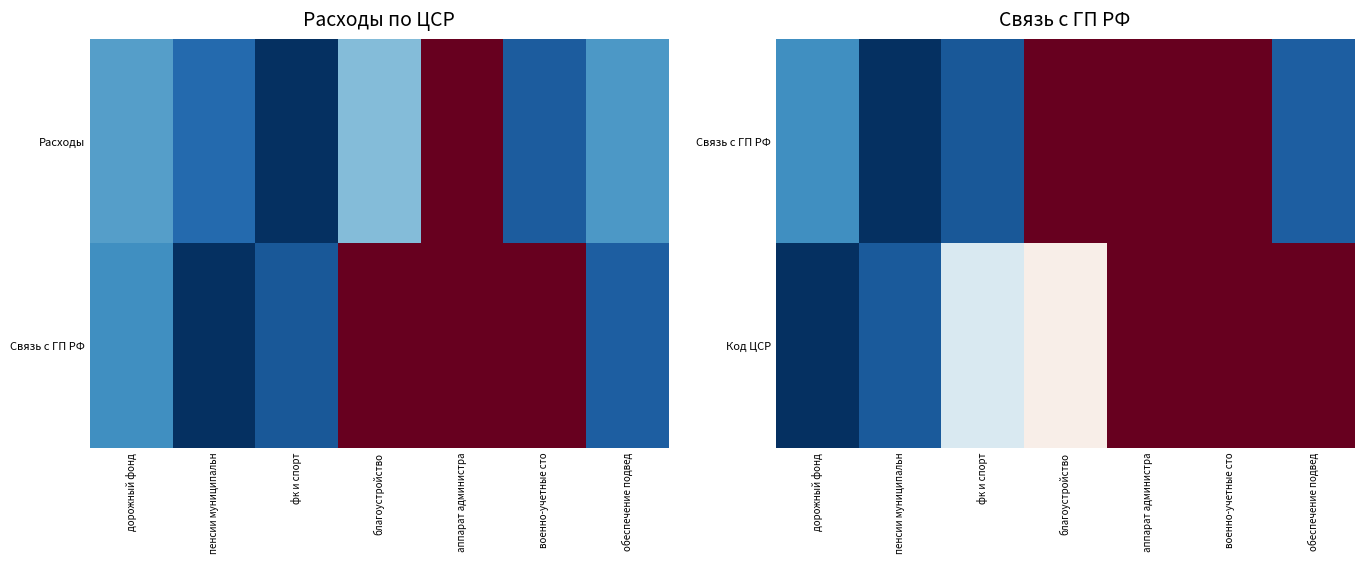

Rank the series by their average value, from highest to lowest.

Код ЦСР, Связь с ГП РФ